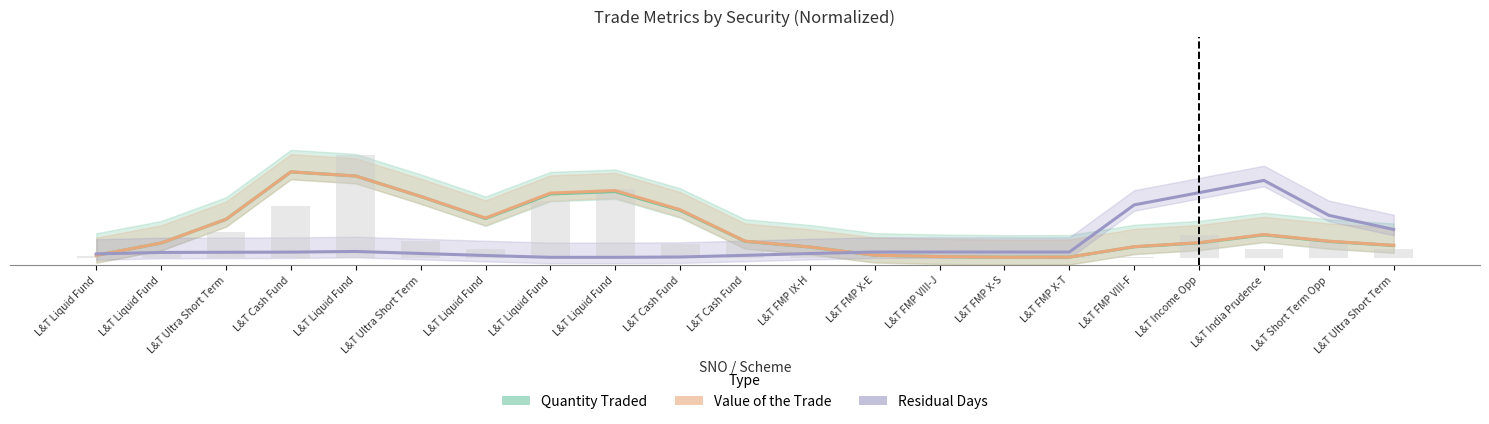

What is the label of the 13th bar from the right?

L&T Liquid Fund